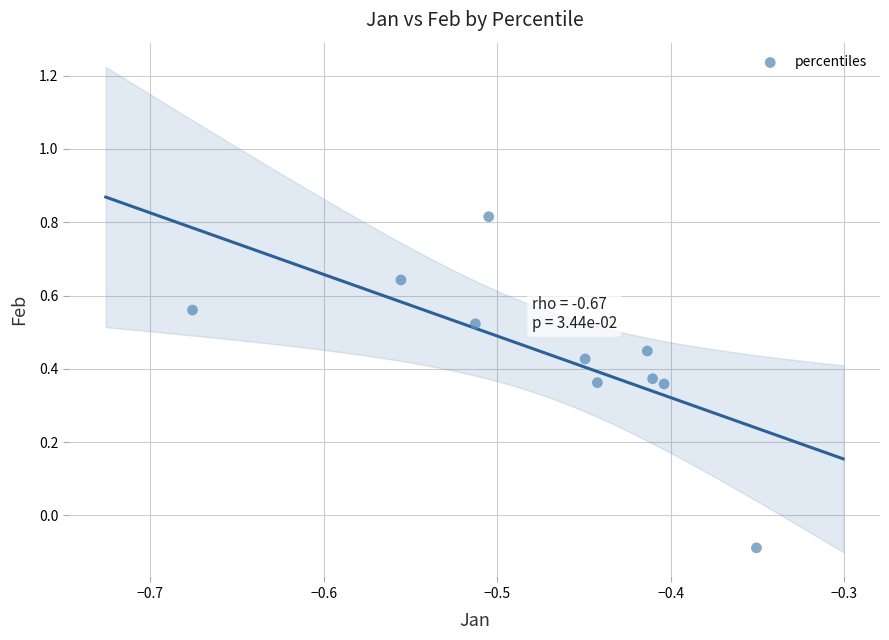

What is the range of X values (max minus min)?

0.3